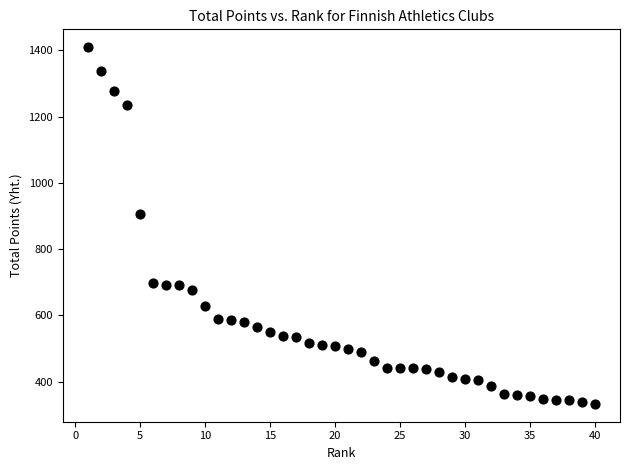

What Y value in the scatter plot is closest to 871?

905